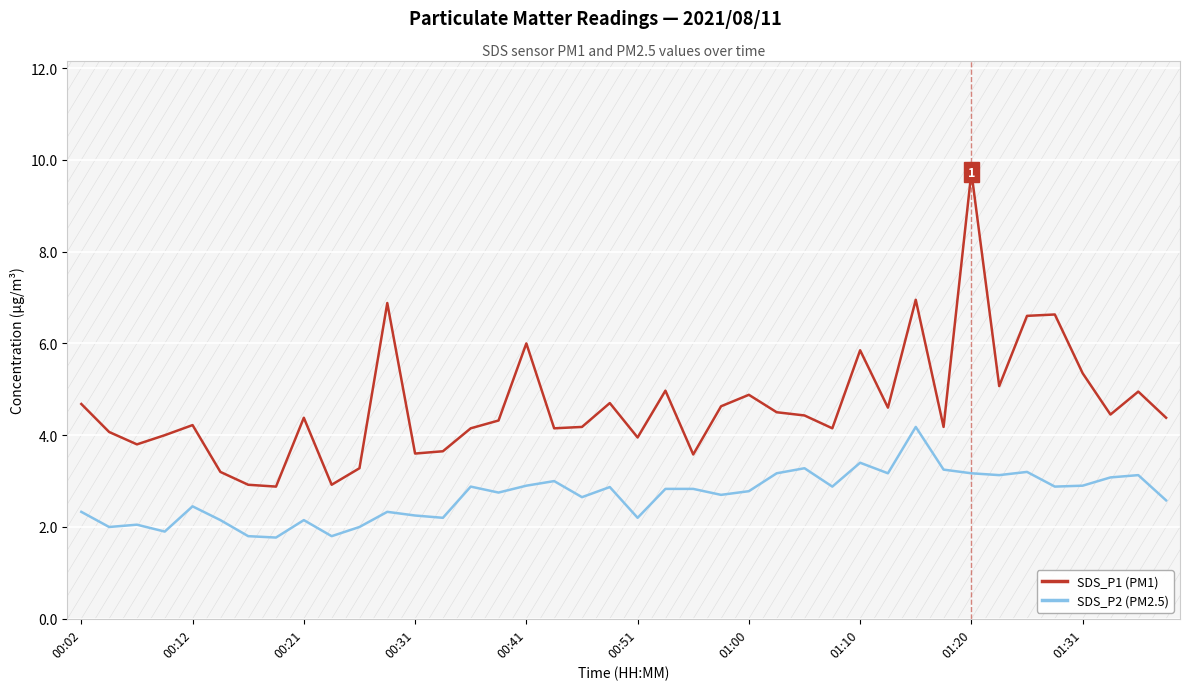

Which series has the largest total across all categories?

SDS_P1 (PM1)